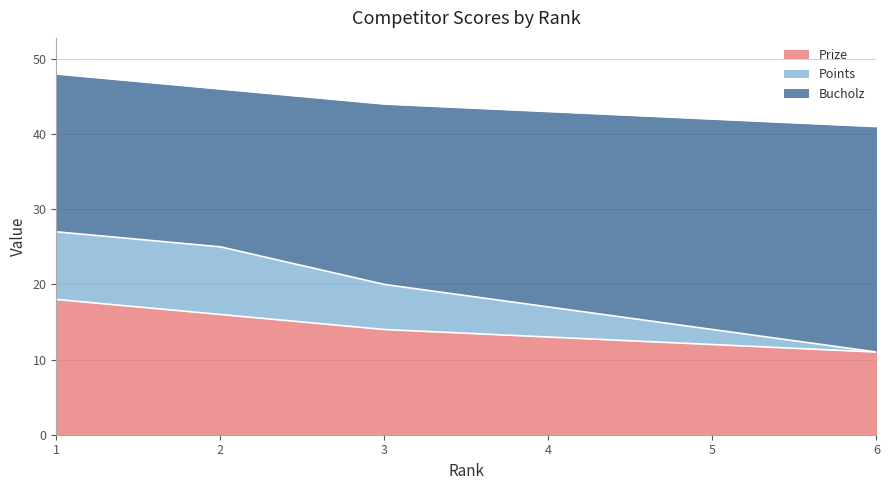

True or false: Prize has a value of 16 at 2.

True